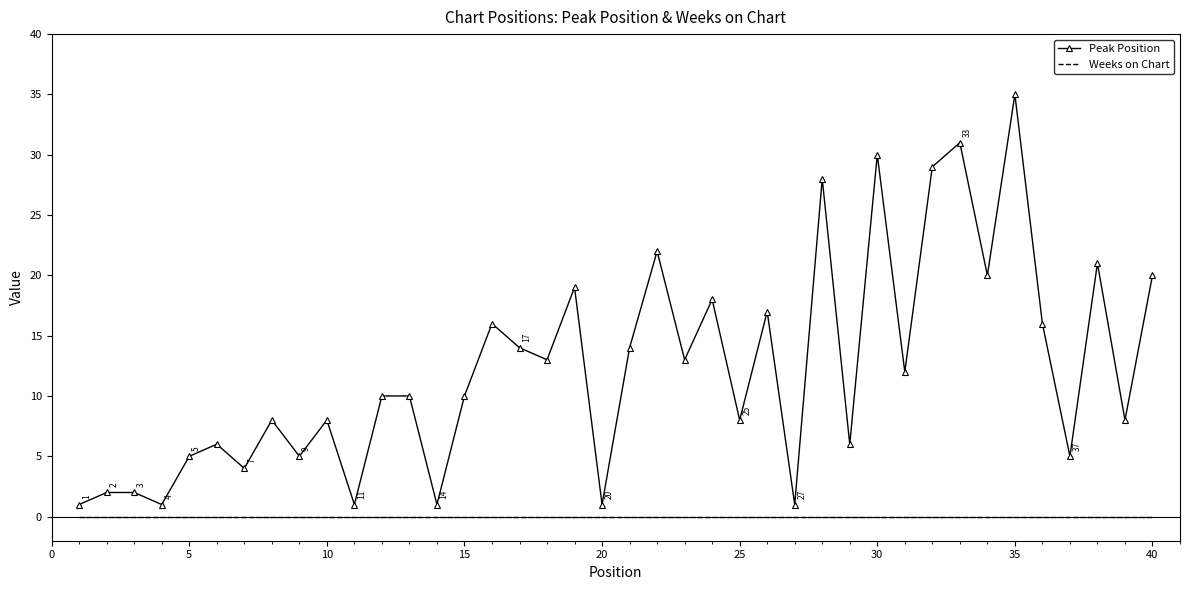

Which series has the widest spread of values?

Peak Position